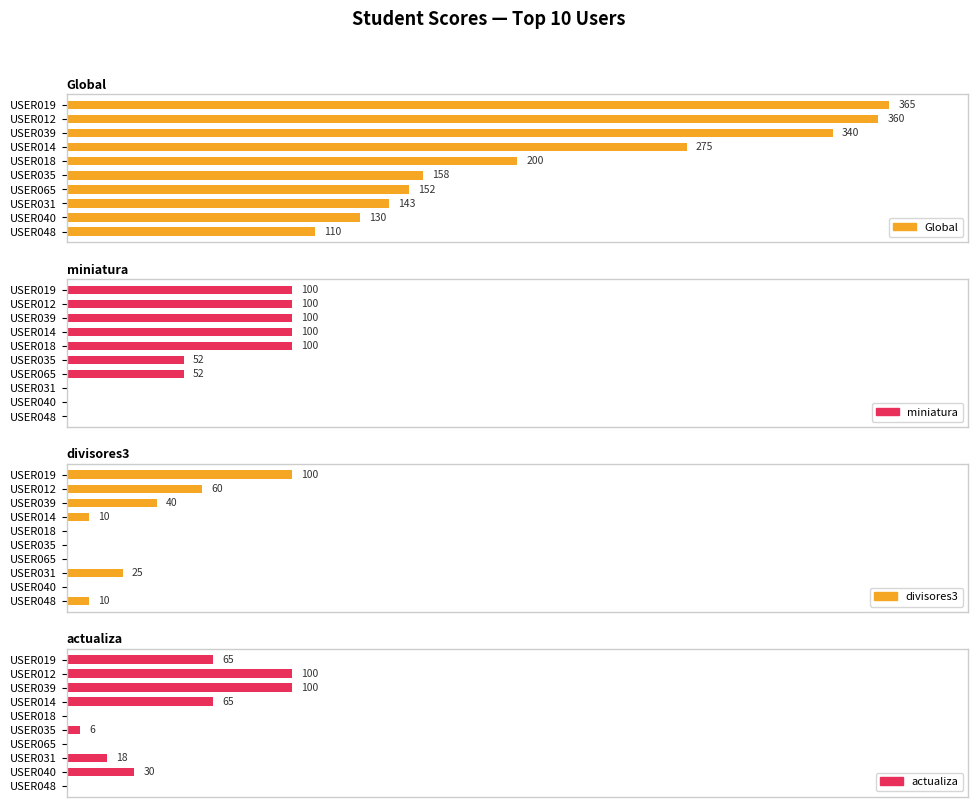

What value does the Global series have at USER014?

275